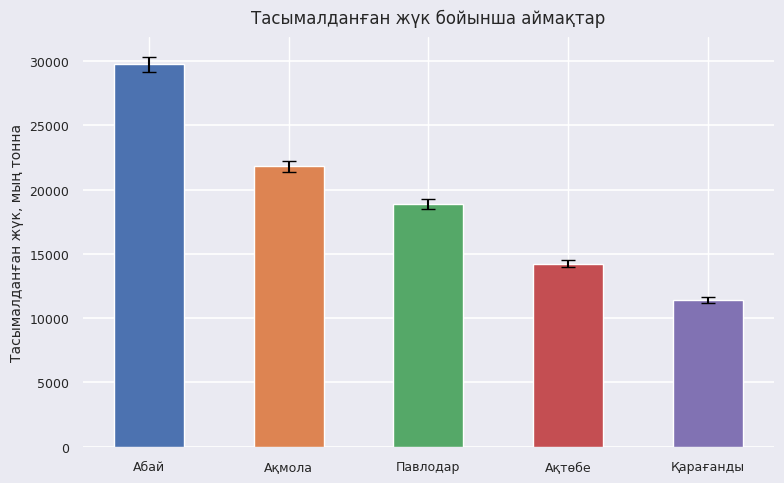

What is the change in value from Павлодар to Ақтөбе?

-4629.3